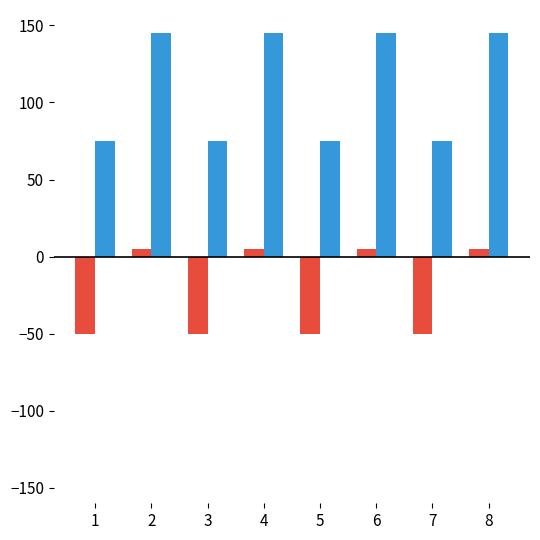

What is the maximum value shown in the chart?

145